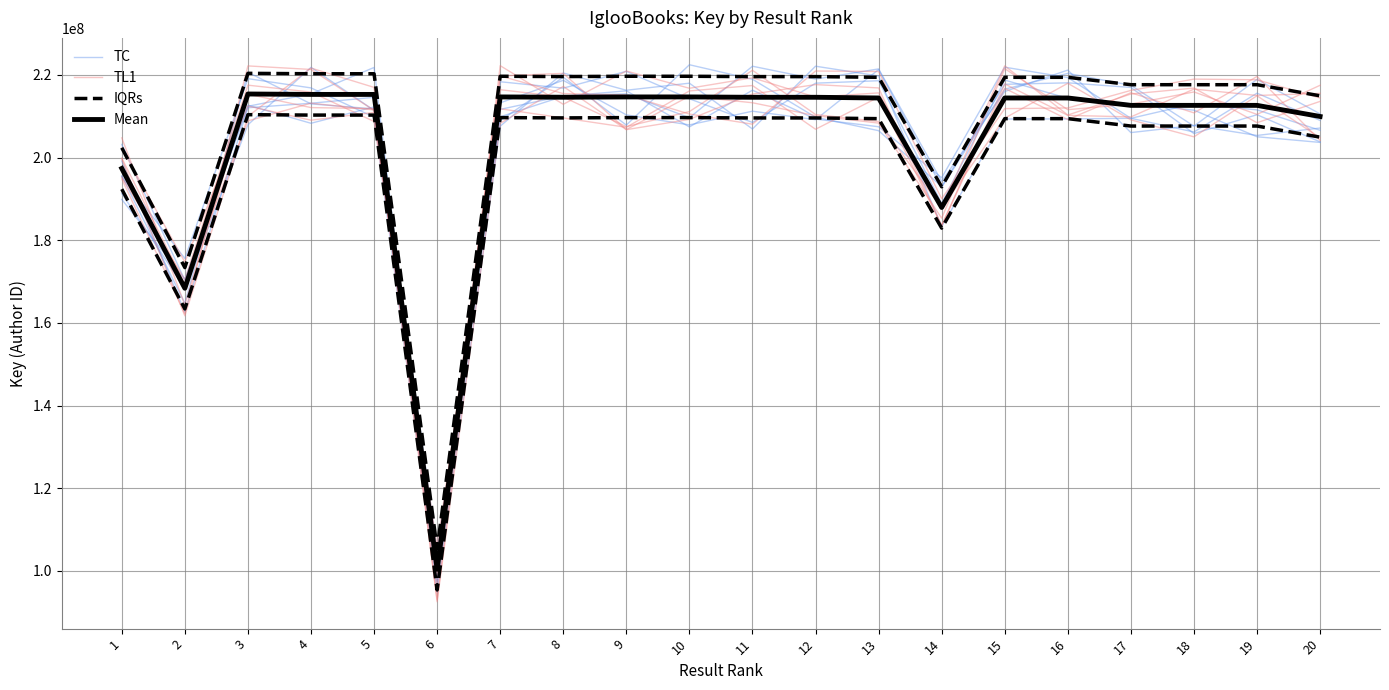

Does the chart display data point markers on the line(s)?

No